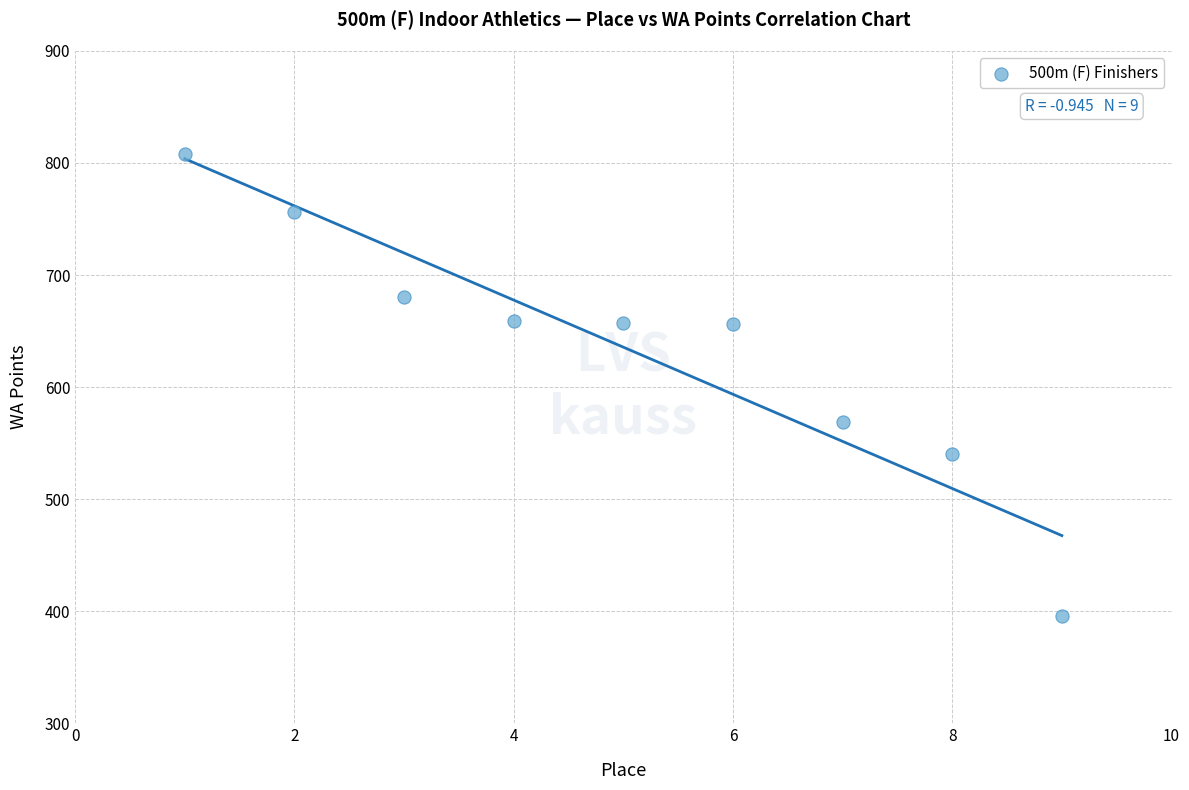

What Y value in the scatter plot is closest to 602?

569